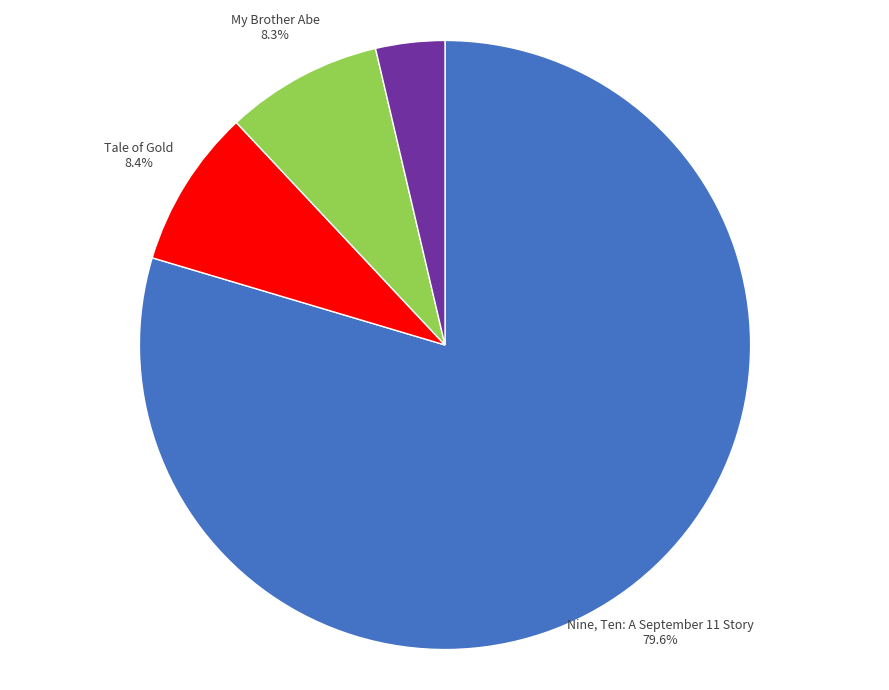

What is the majority slice?

Nine, Ten: A September 11 Story